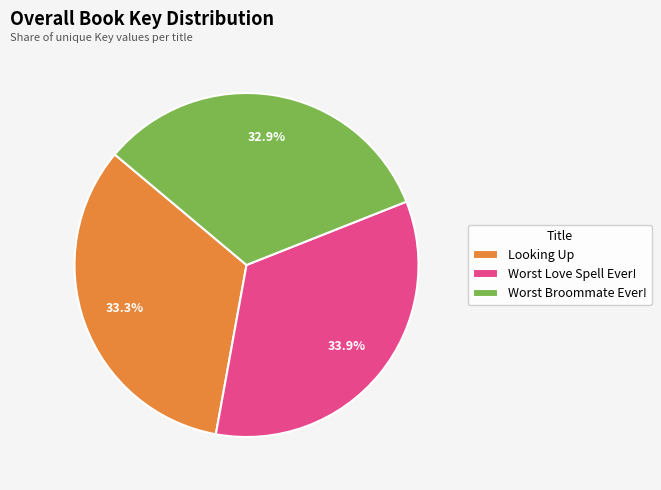

To the nearest percent, what percentage of the pie is Looking Up?

33%